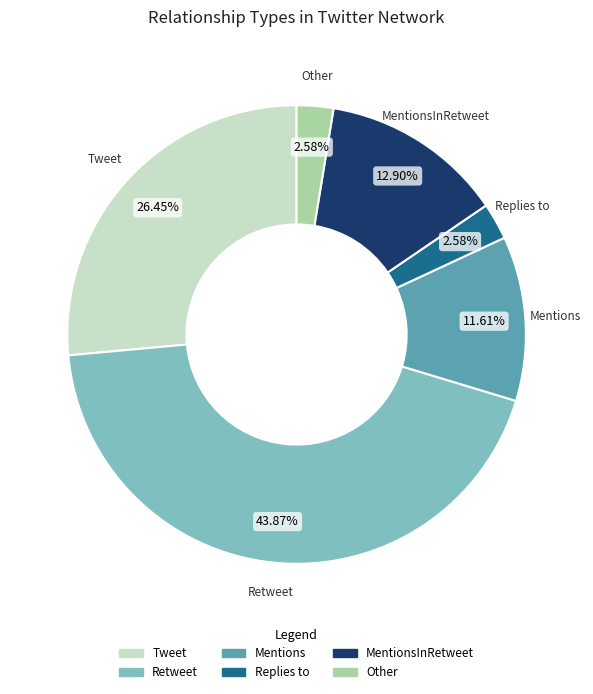

Count the number of slices in the pie.

6